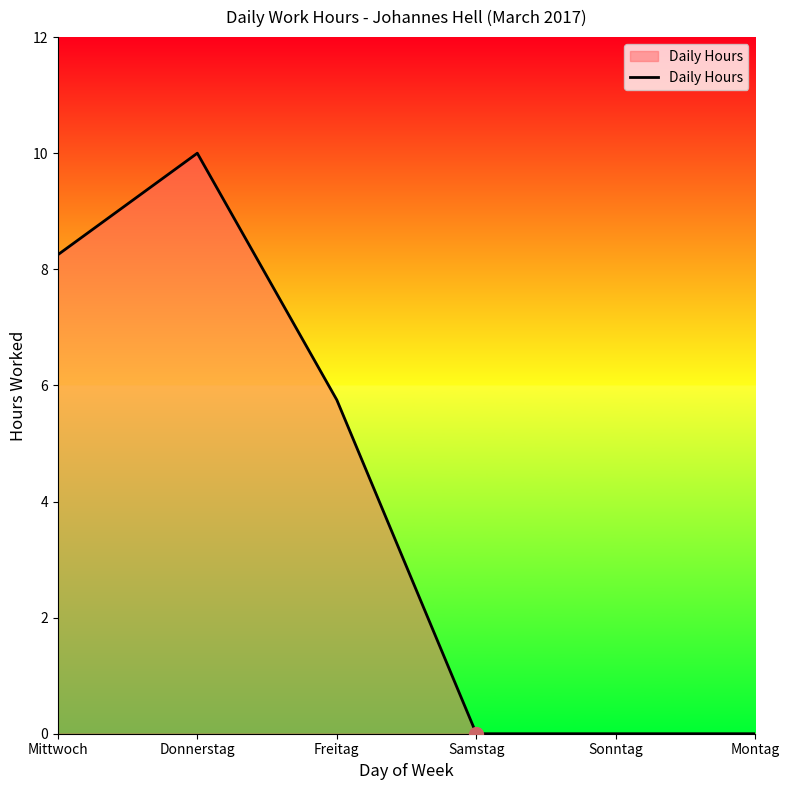

The value at Donnerstag is 14.1. True or false?

False